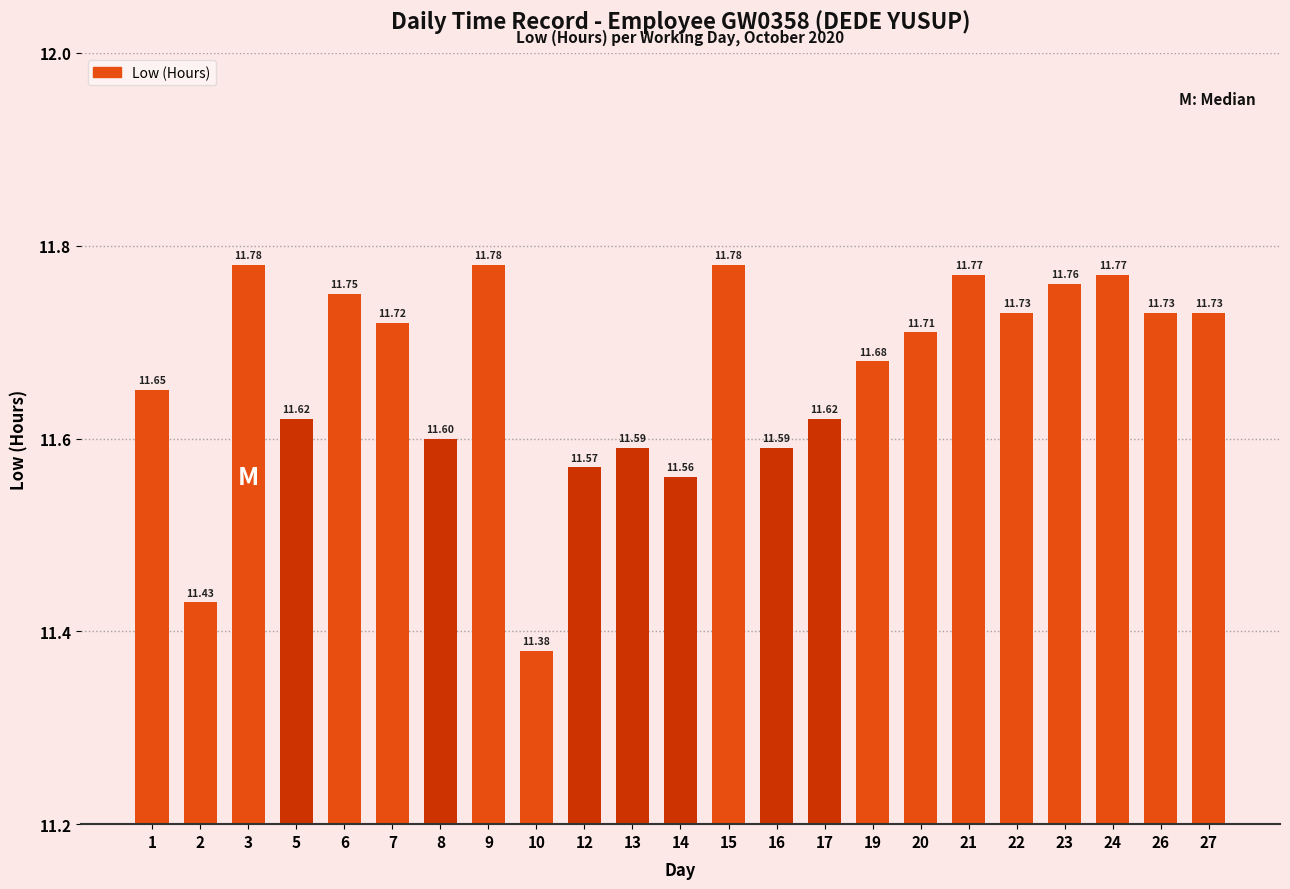

How many bars are there in total?

23